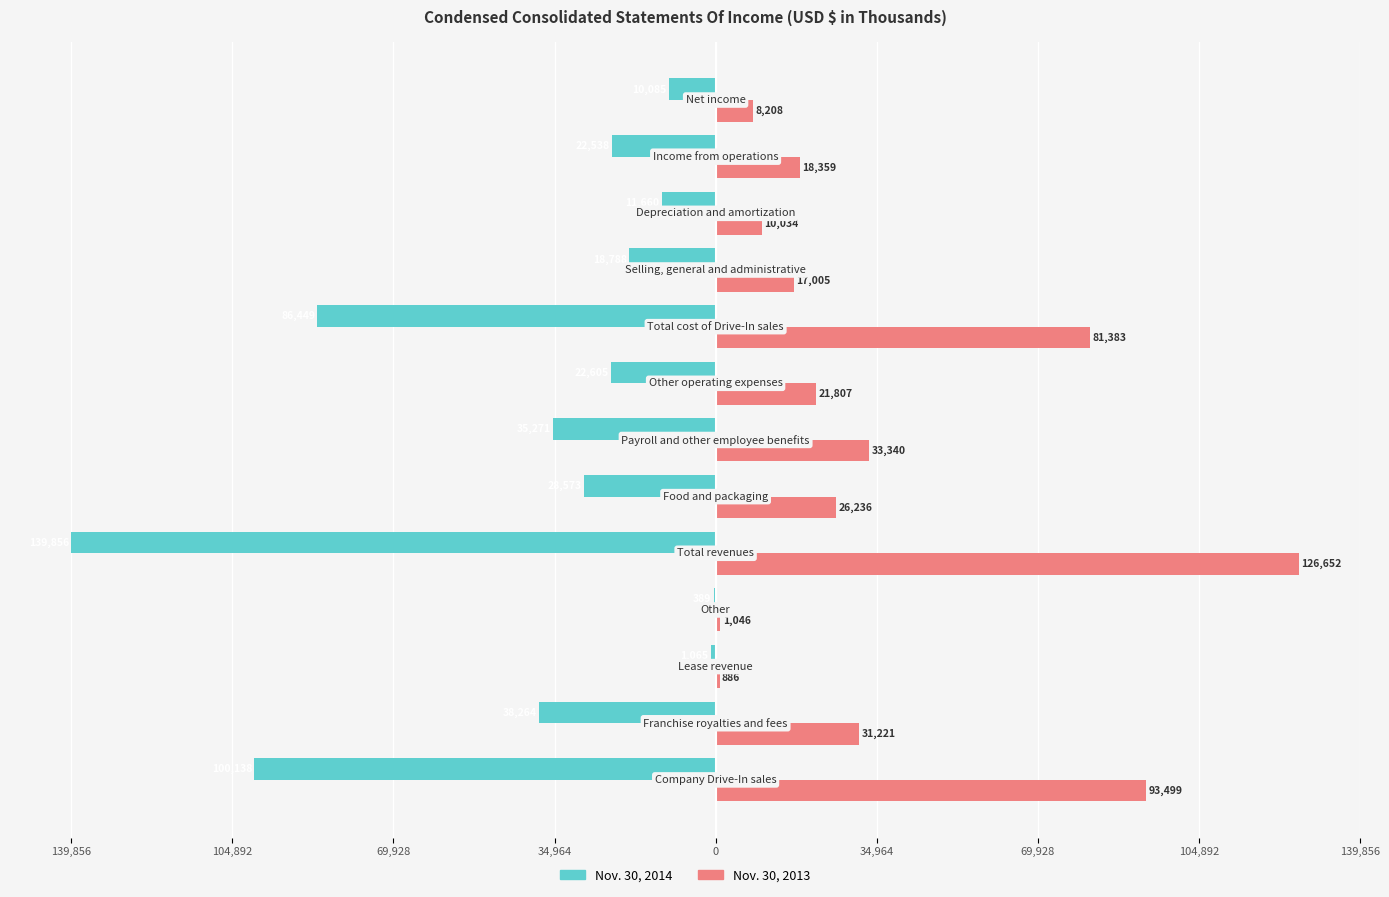

Which series has the largest range (max minus min)?

Nov. 30, 2014